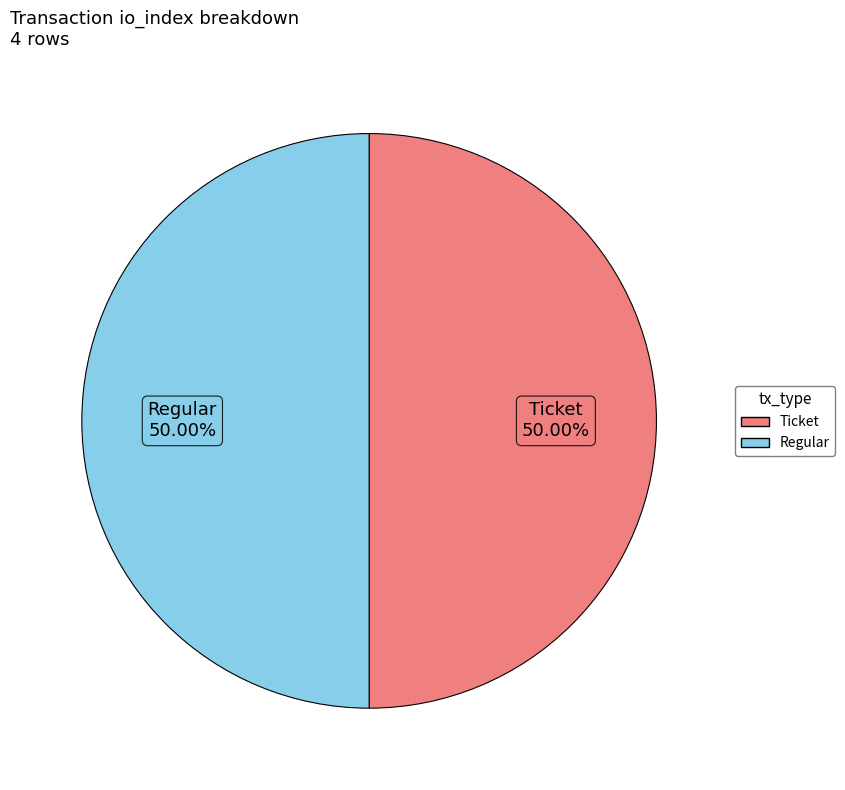

How many slices are in this pie chart?

2